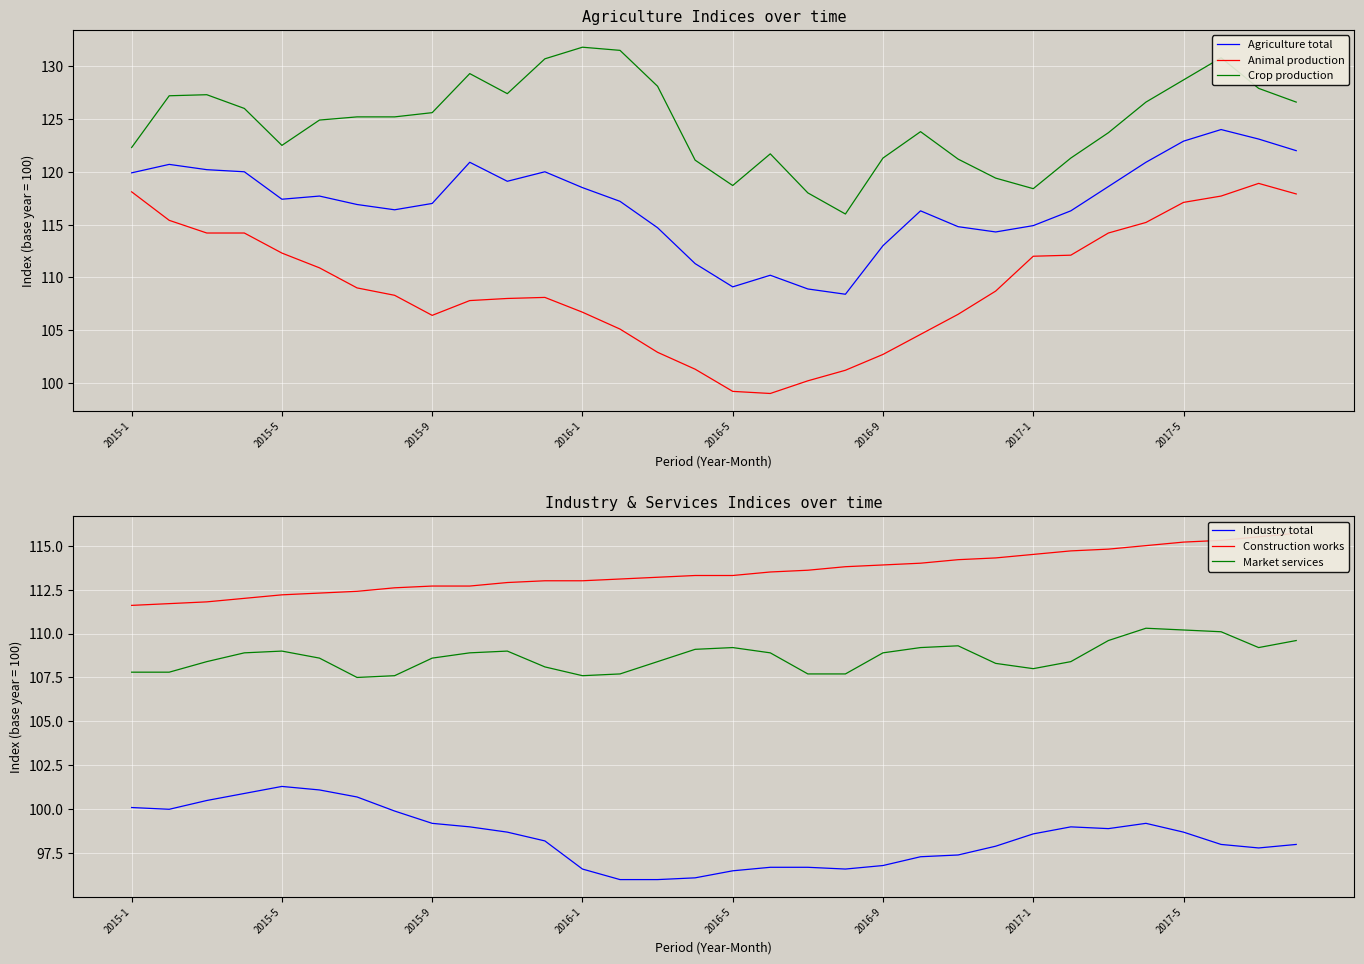

The value of Market services at 13 is 107.7. True or false?

True